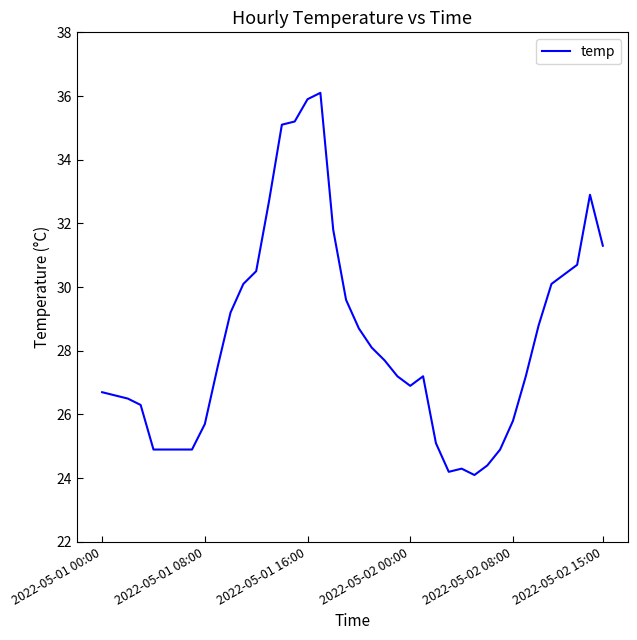

What is the difference between the maximum and minimum values?

12.0